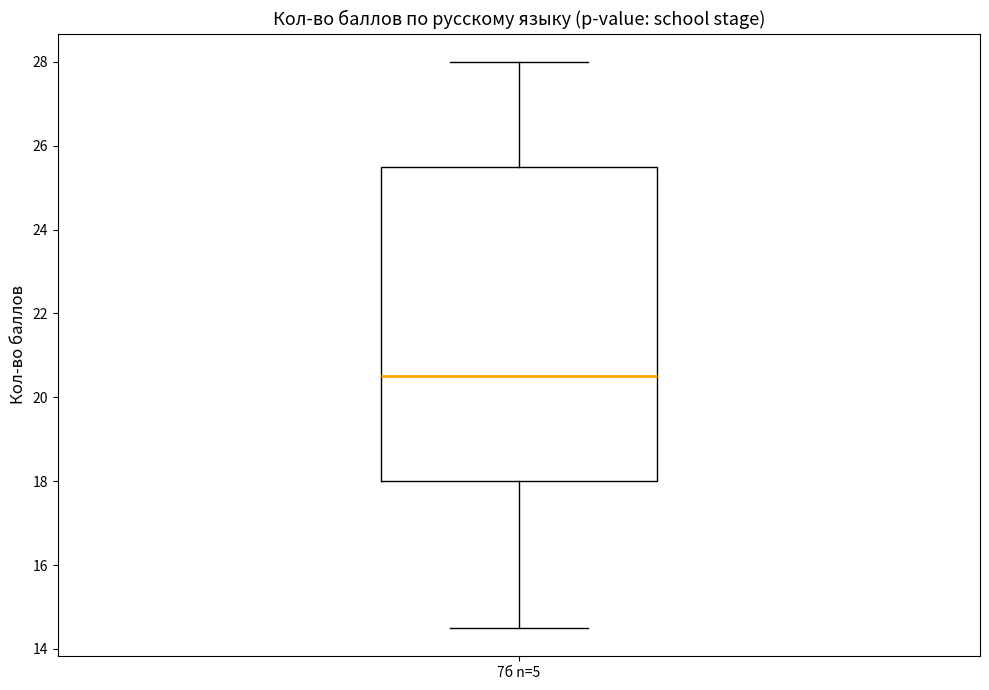

Read this box plot against the y-axis: the position of the median line, the range covered by the box, and the ends of both whiskers. The values are not printed on the chart, so give them approximately, as read against the axis.

median 20.6, box 18.0 to 25.6, whiskers 14.6 to 28.0